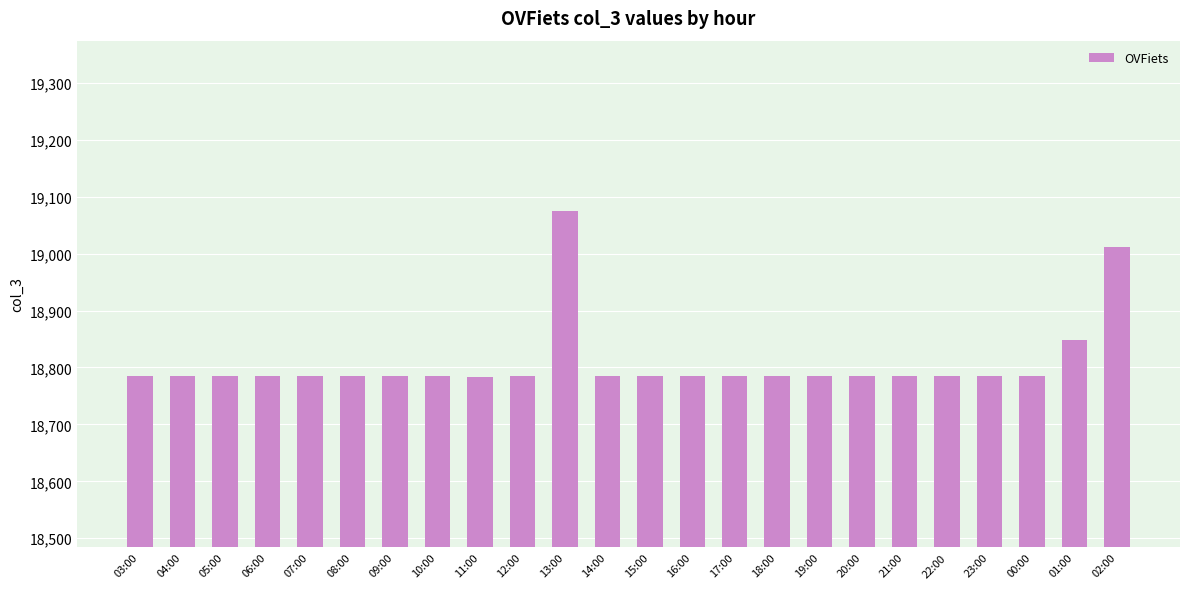

What is the difference between the maximum and minimum values?

290